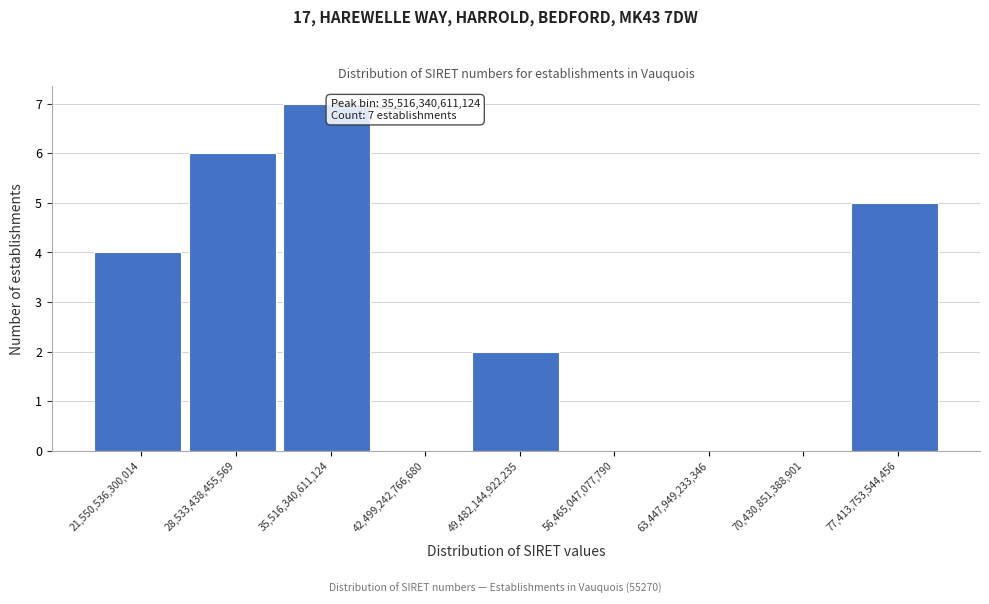

Reading right to left, extract all data points from this chart.

77,413,753,544,456=5	70,430,851,388,901=0	63,447,949,233,346=0	56,465,047,077,790=0	49,482,144,922,235=2	42,499,242,766,680=0	35,516,340,611,124=7	28,533,438,455,569=6	21,550,536,300,014=4